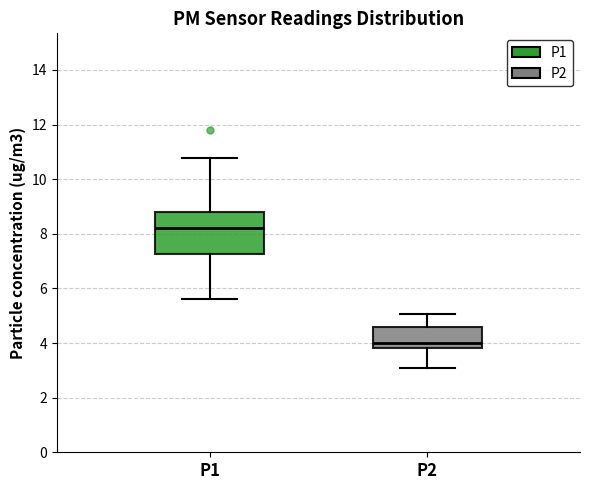

Comparing the boxes themselves (not the whiskers), which one is the tallest?

P1